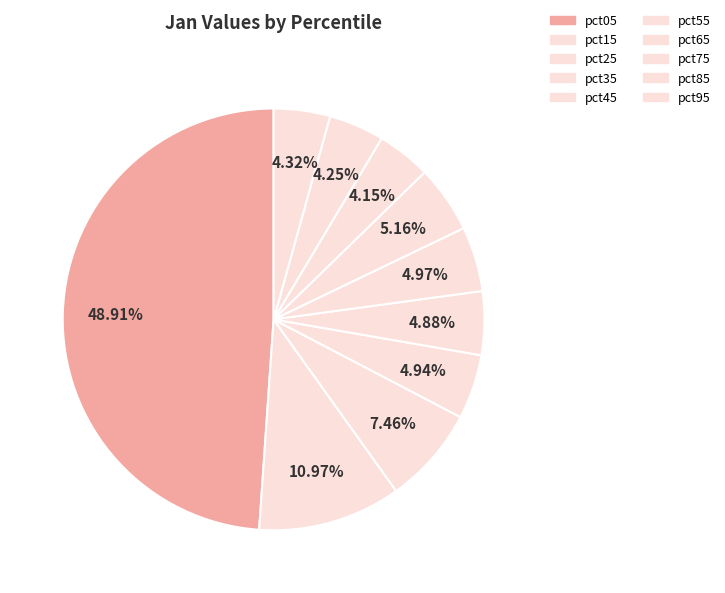

How many segments does this pie chart have?

10